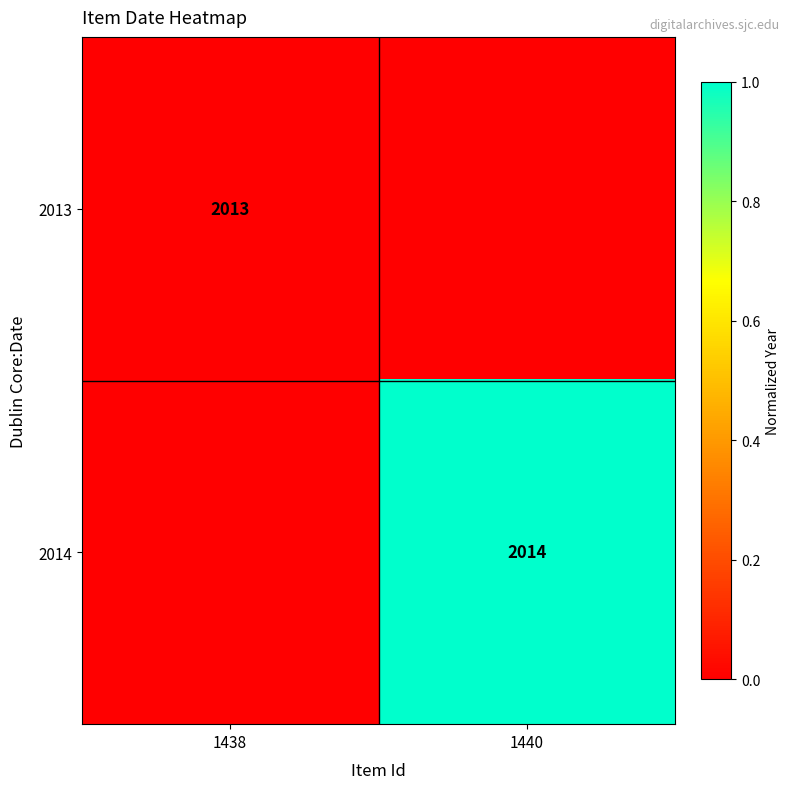

Is the value of 2014 at 1440 greater than the value of 2013 at 1438?

Yes